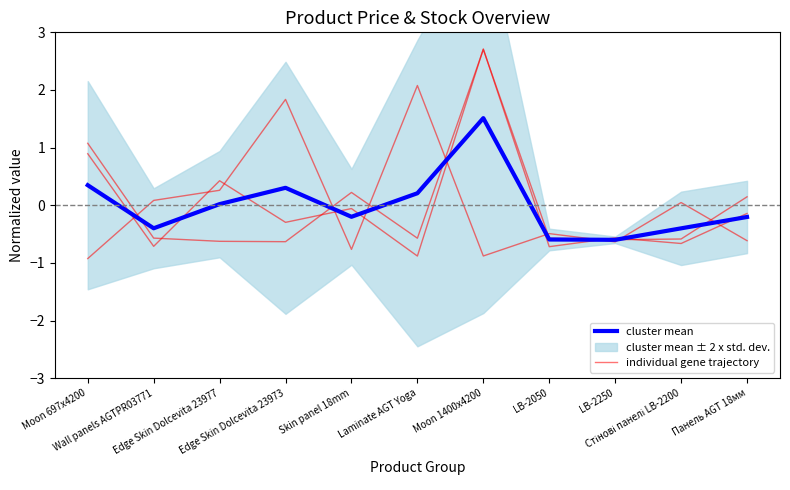

Between Edge Skin Dolcevita 23977 and Skin panel 18mm, which is larger?

Skin panel 18mm